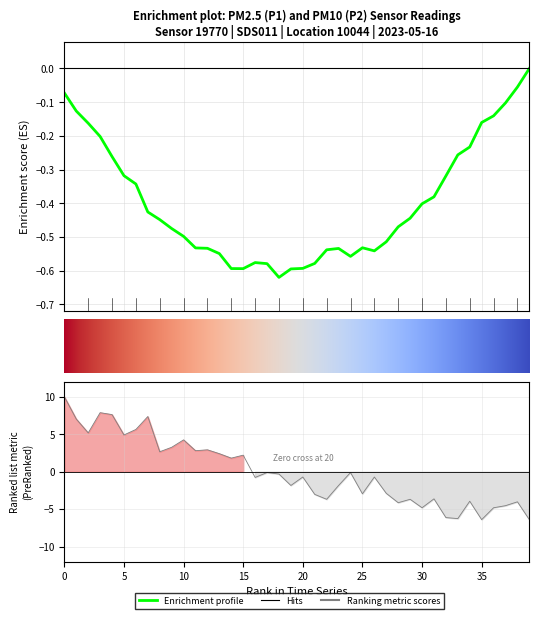

What is the difference between the values at 32 and 6?

11.8